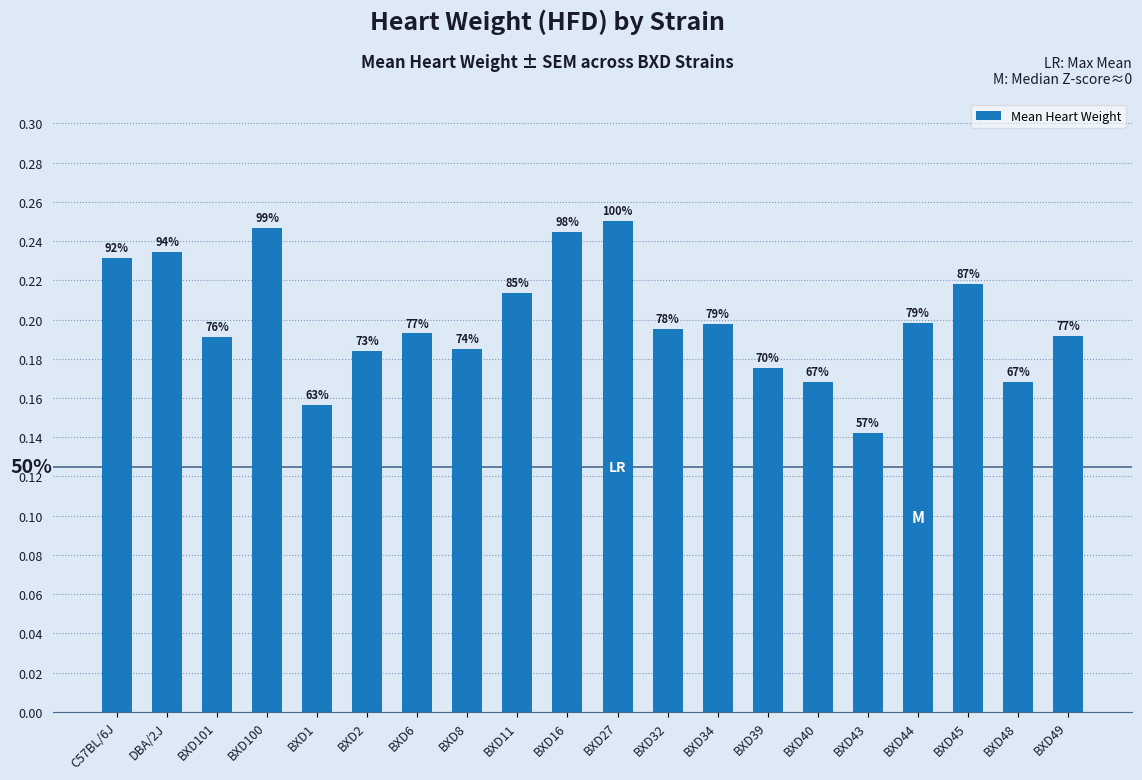

Rank the categories by value from highest to lowest.

BXD27, BXD100, BXD16, DBA/2J, C57BL/6J, BXD45, BXD11, BXD44, BXD34, BXD32, BXD6, BXD49, BXD101, BXD8, BXD2, BXD39, BXD40, BXD48, BXD1, BXD43